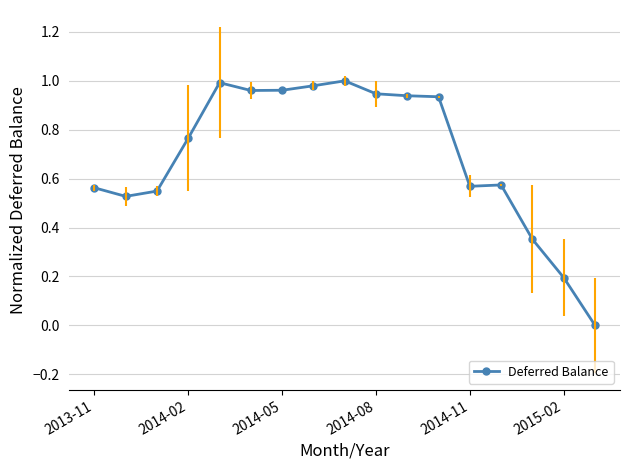

True or false: there are more than 2 points higher than both neighbors.

True